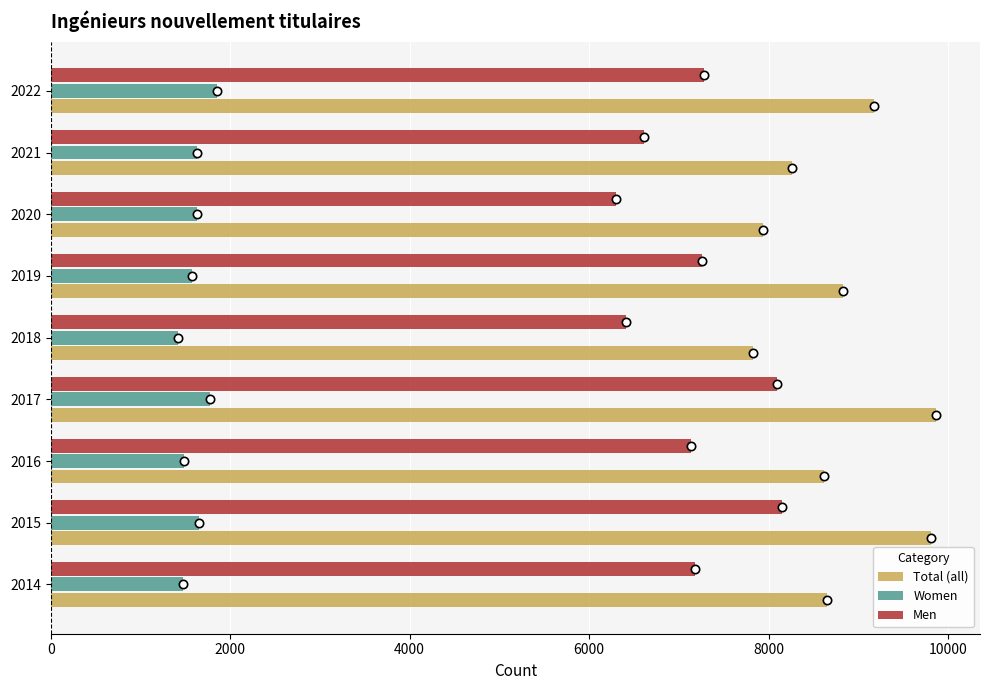

What is the difference between the second highest and second lowest values in the Women series?

303